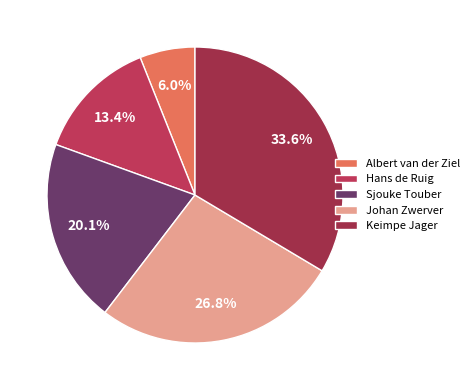

Approximately how many times larger is the value at Johan Zwerver compared to Hans de Ruig?

2.0